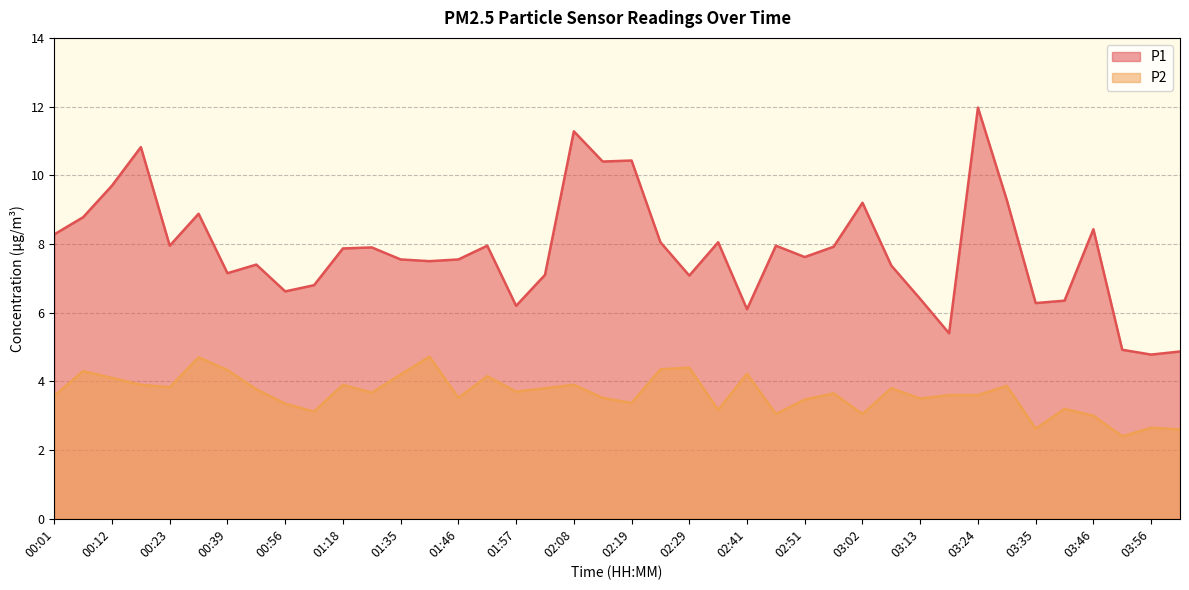

At which category is the sum across all series the highest?

03:24